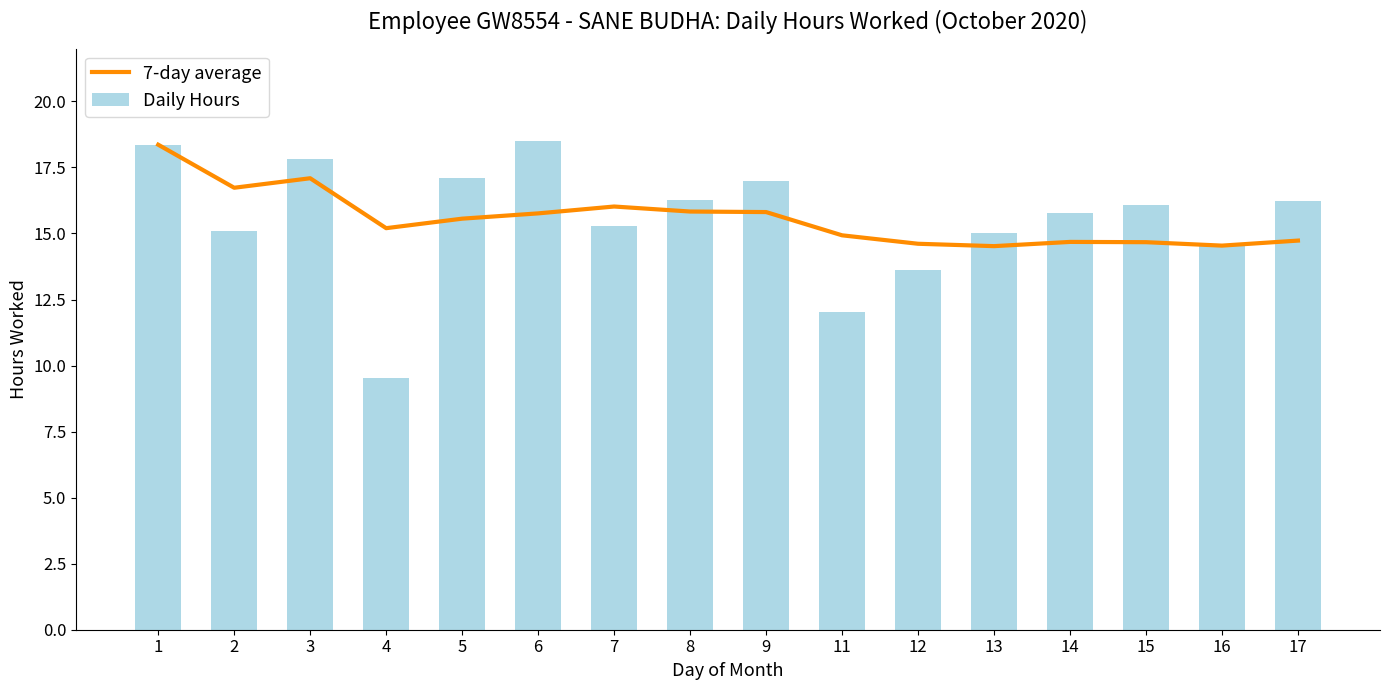

What is the average value of the Daily Hours series?

15.5